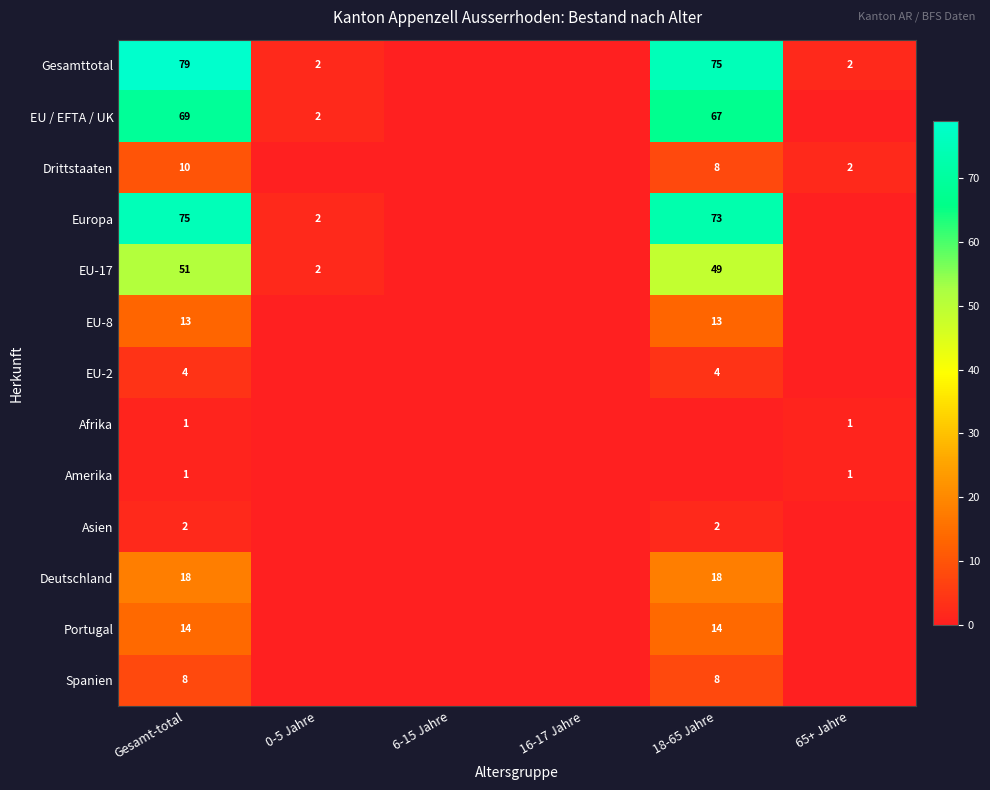

True or false: Gesamttotal has a value of 53 at Gesamt-total.

False